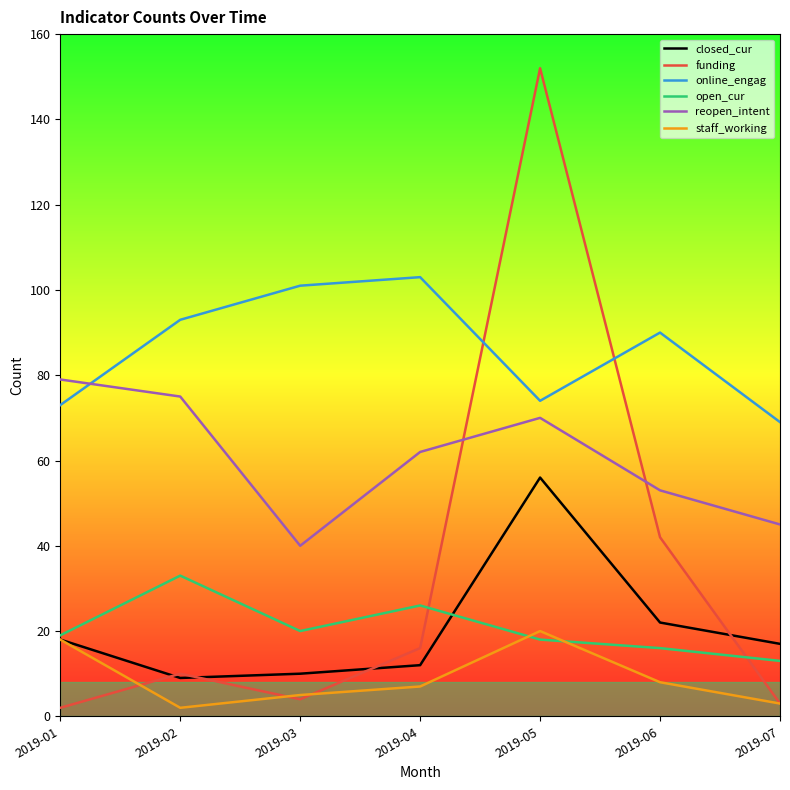

Reading right to left, extract all data points from this chart.

closed_cur: 2019-07=17	2019-06=22	2019-05=56	2019-04=12	2019-03=10	2019-02=9	2019-01=18
funding: 2019-07=3	2019-06=42	2019-05=152	2019-04=16	2019-03=4	2019-02=10	2019-01=2
online_engag: 2019-07=69	2019-06=90	2019-05=74	2019-04=103	2019-03=101	2019-02=93	2019-01=73
open_cur: 2019-07=13	2019-06=16	2019-05=18	2019-04=26	2019-03=20	2019-02=33	2019-01=19
reopen_intent: 2019-07=45	2019-06=53	2019-05=70	2019-04=62	2019-03=40	2019-02=75	2019-01=79
staff_working: 2019-07=3	2019-06=8	2019-05=20	2019-04=7	2019-03=5	2019-02=2	2019-01=18